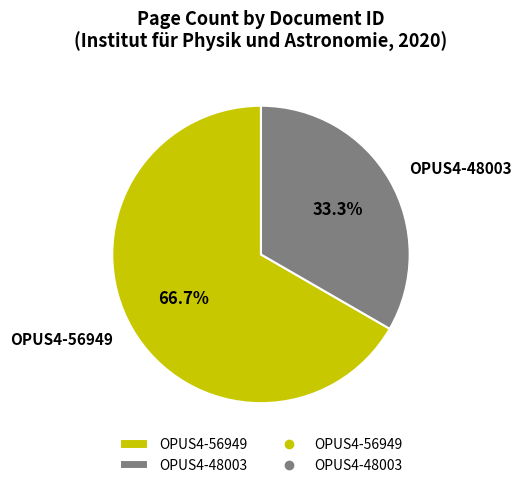

Is OPUS4-56949 the majority of the pie?

Yes